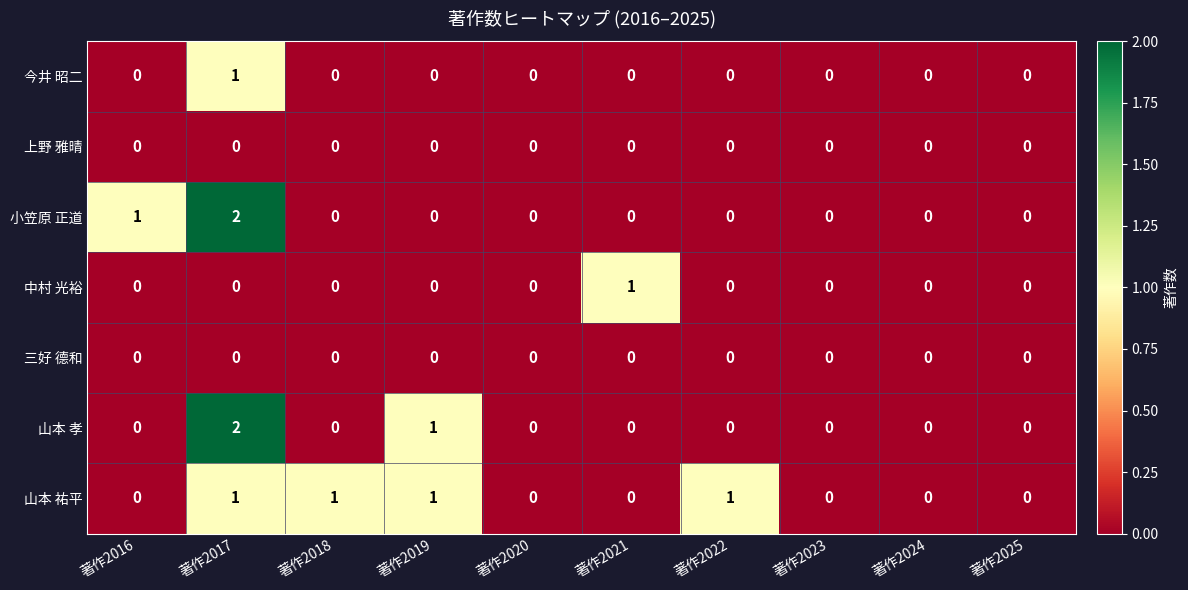

True or false: 山本 孝 has a value of -1 at 著作2016.

False